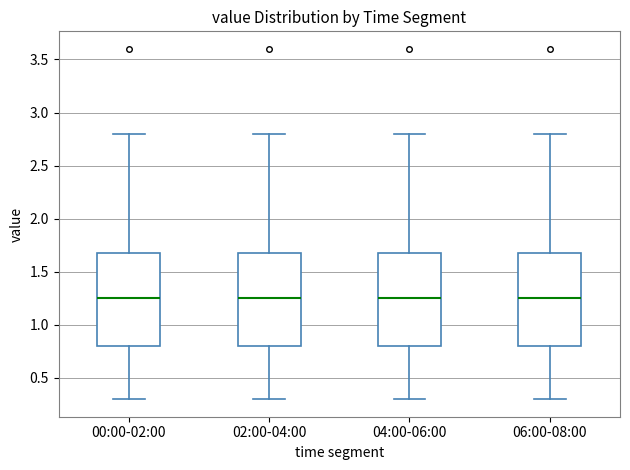

Reading left to right, read every box against the y-axis: the position of its median line, the range the box covers, and the ends of its whiskers. The values are not printed on the chart, so give them approximately, as read against the axis.

00:00-02:00: median 1.25, box 0.80 to 1.70, whiskers 0.30 to 2.80
02:00-04:00: median 1.25, box 0.80 to 1.70, whiskers 0.30 to 2.80
04:00-06:00: median 1.25, box 0.80 to 1.70, whiskers 0.30 to 2.80
06:00-08:00: median 1.25, box 0.80 to 1.70, whiskers 0.30 to 2.80